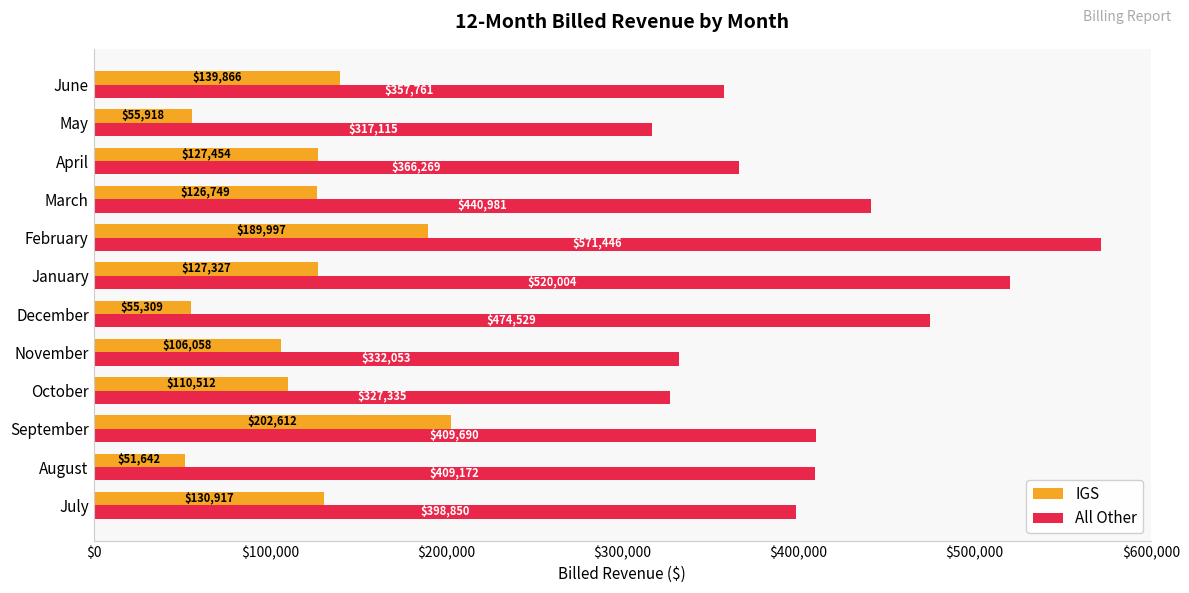

How many values in the IGS series exceed 127327?

6